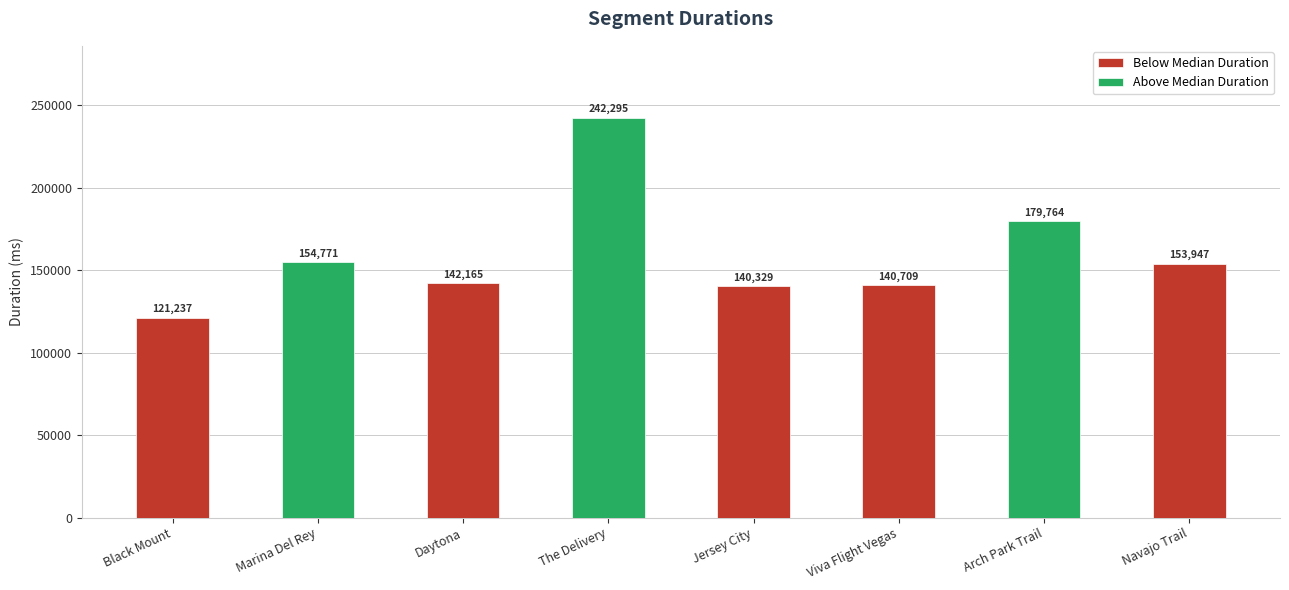

What is the sum of the values at Daytona and The Delivery?

384460